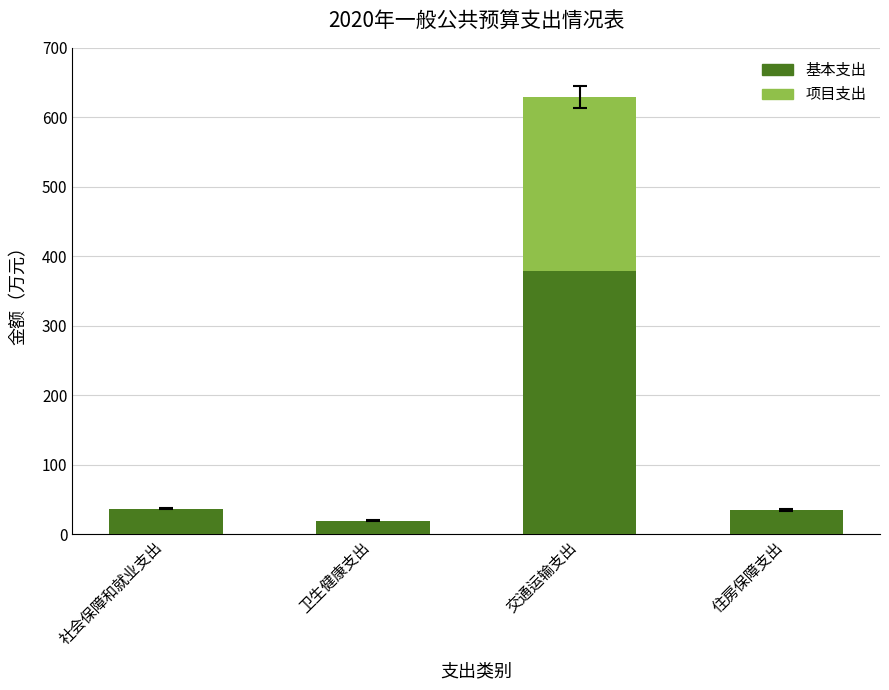

The value of 基本支出 at 社会保障和就业支出 is 36.6. True or false?

True